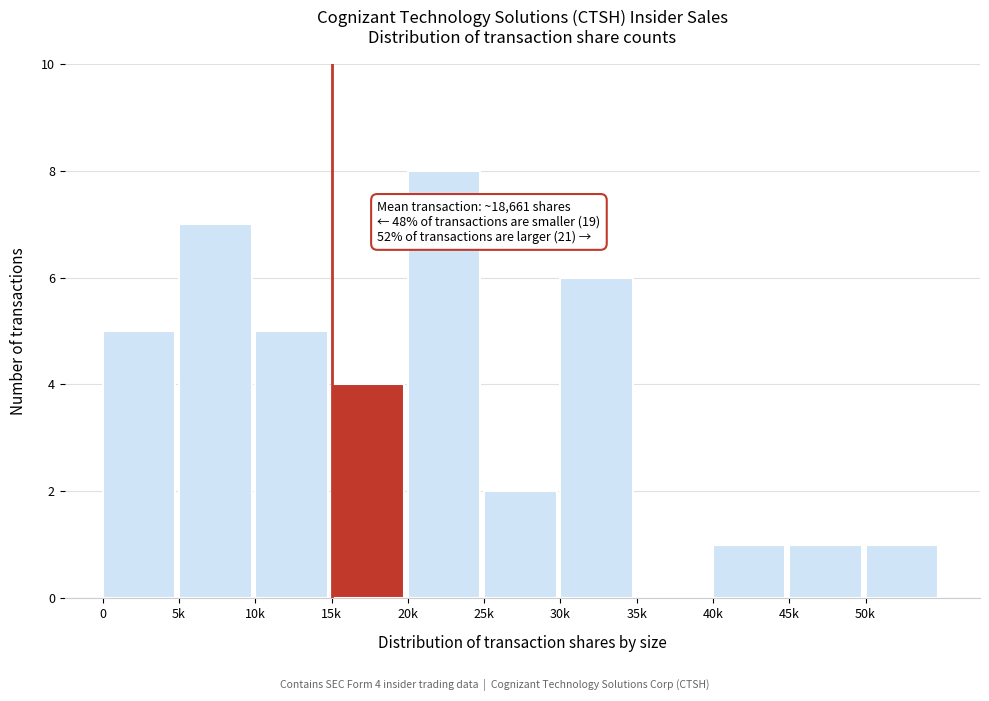

Reading left to right, list all the values displayed in this chart.

0=5	5k=7	10k=5	15k=4	20k=8	25k=2	30k=6	35k=0	40k=1	45k=1	50k=1